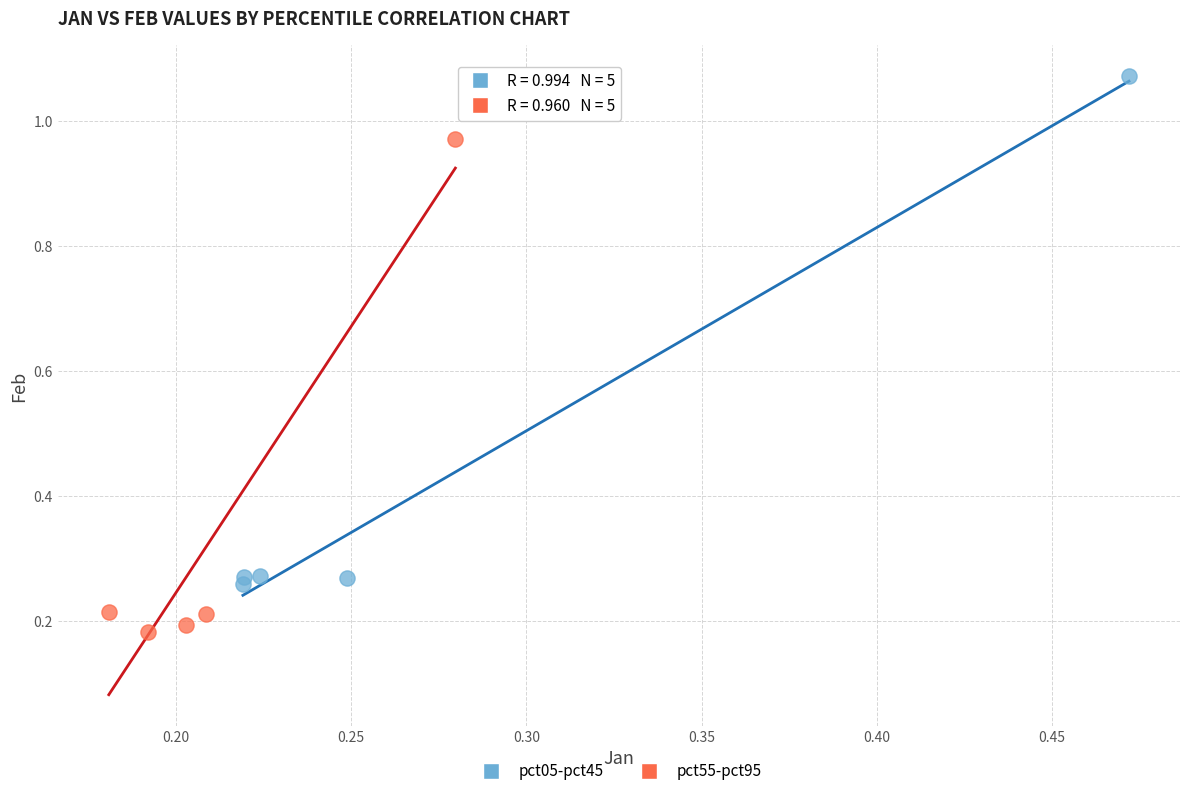

What are all the series names shown in the legend?

pct05-pct45, pct55-pct95